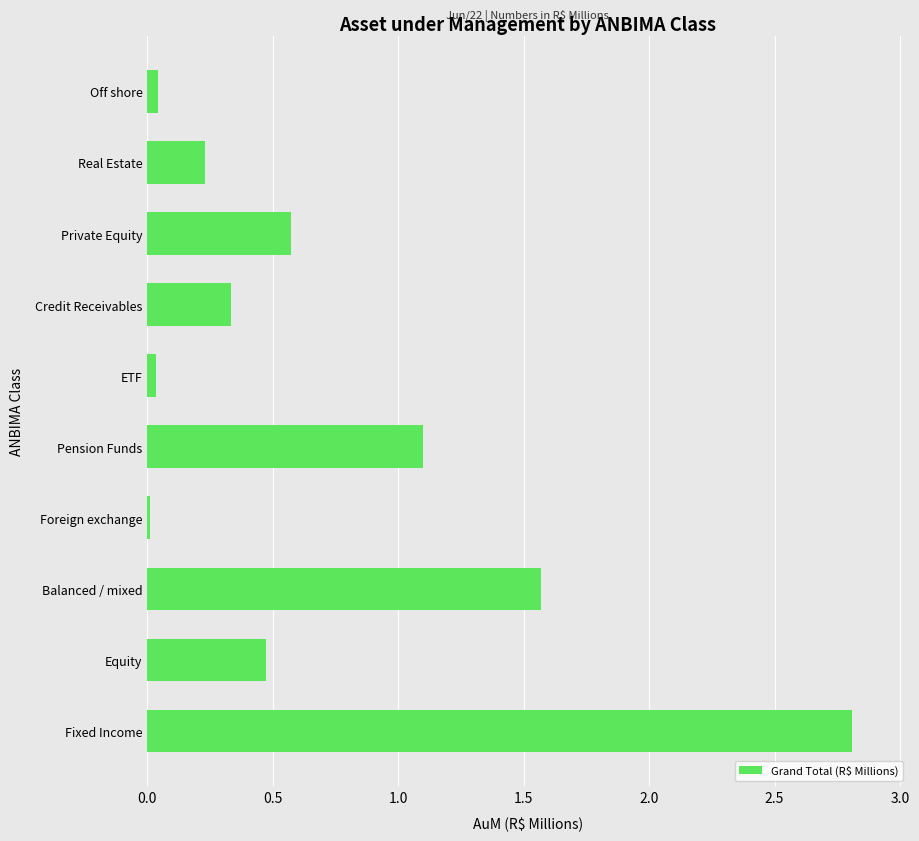

What is the sum of all values?

7.2